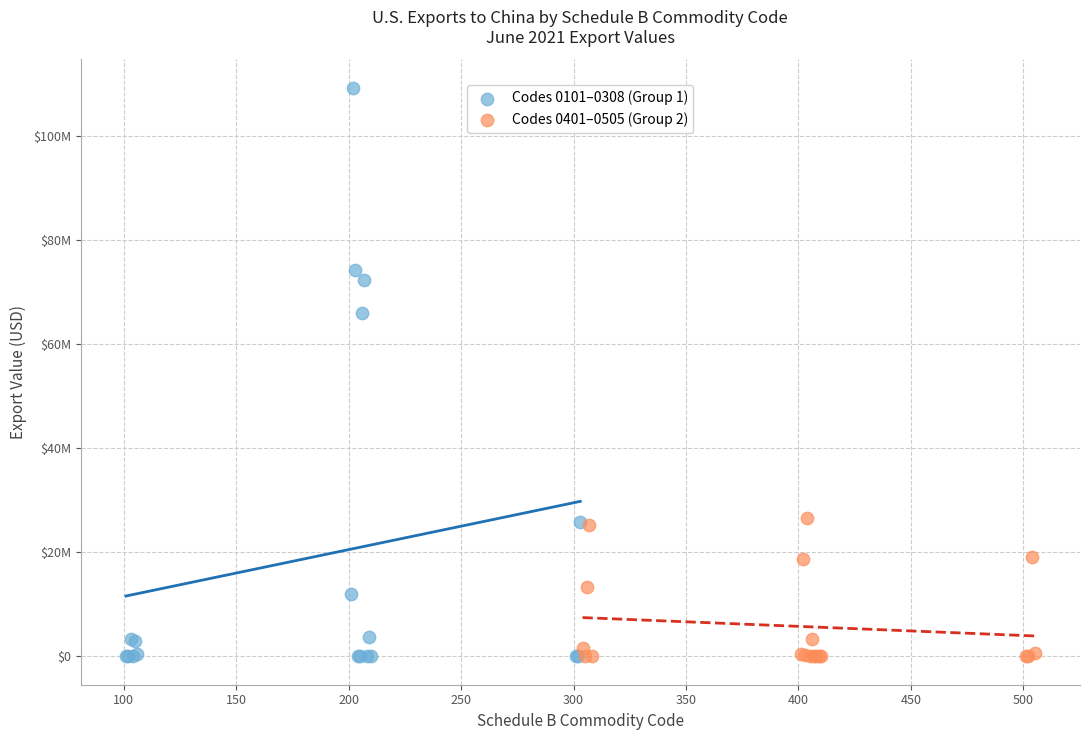

What are all the series names shown in the legend?

Codes 0101–0308 (Group 1), Codes 0401–0505 (Group 2)